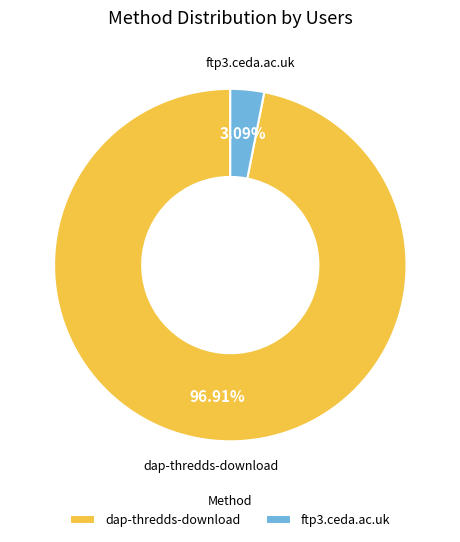

Rank the categories by value from highest to lowest.

dap-thredds-download, ftp3.ceda.ac.uk